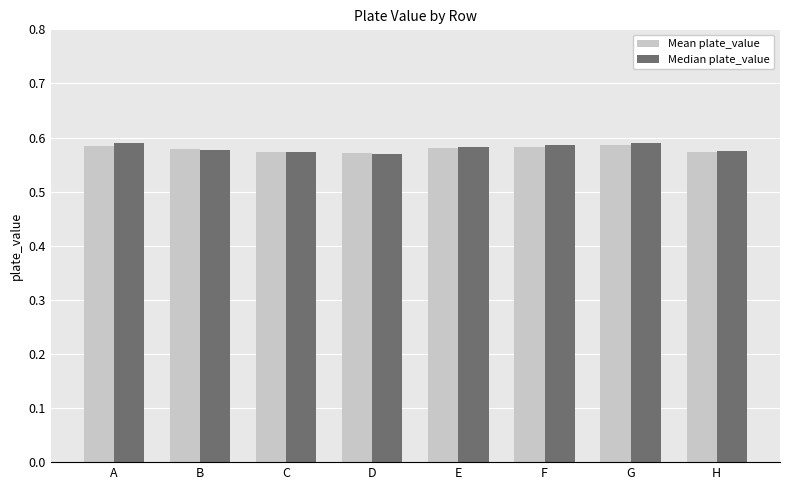

What is the sum of all Mean plate_value values?

4.6